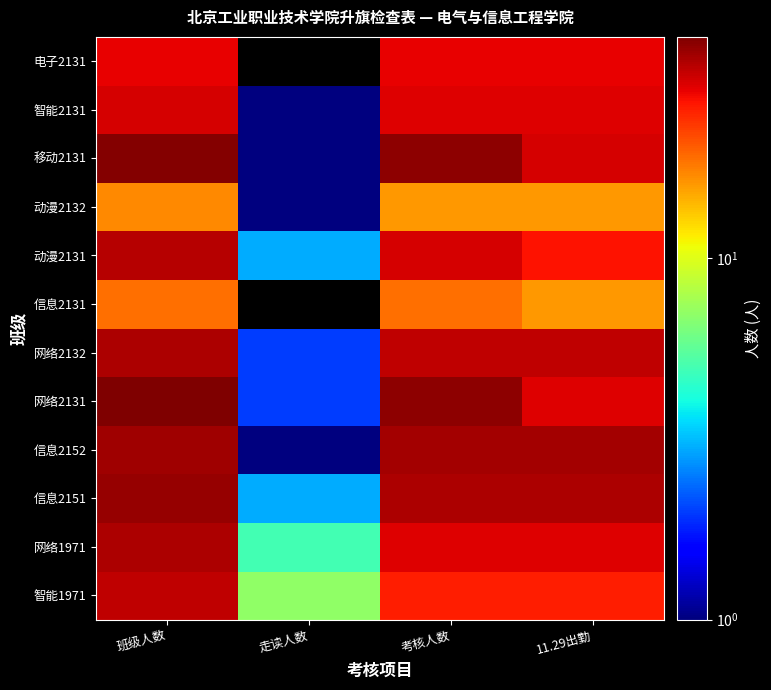

At which category is the sum across all series the highest?

班级人数